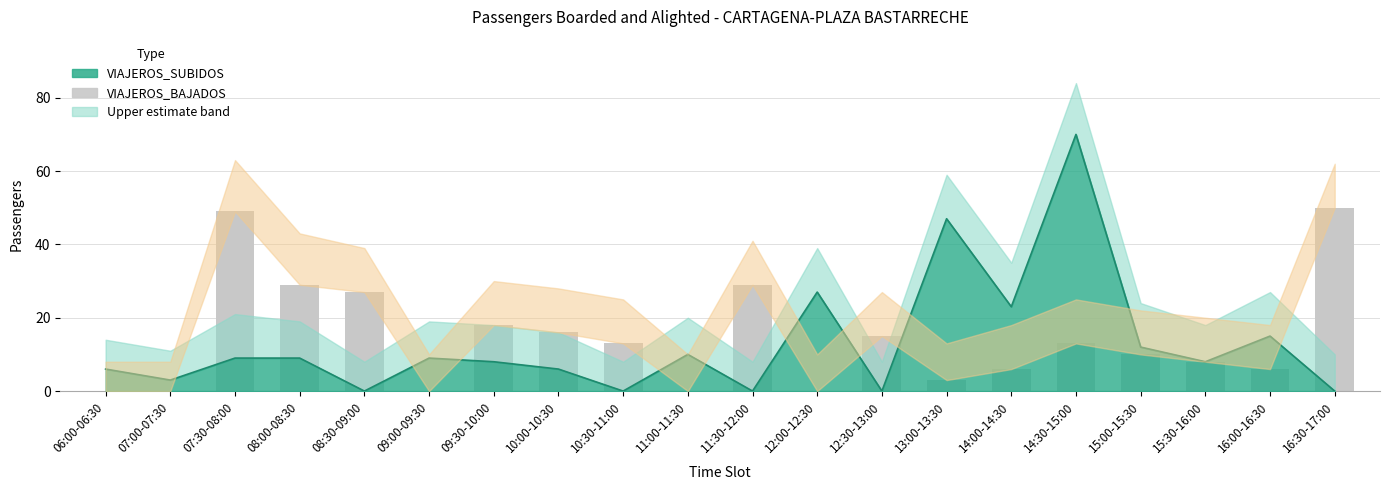

True or false: the data shows -17 at 11:00-11:30.

False